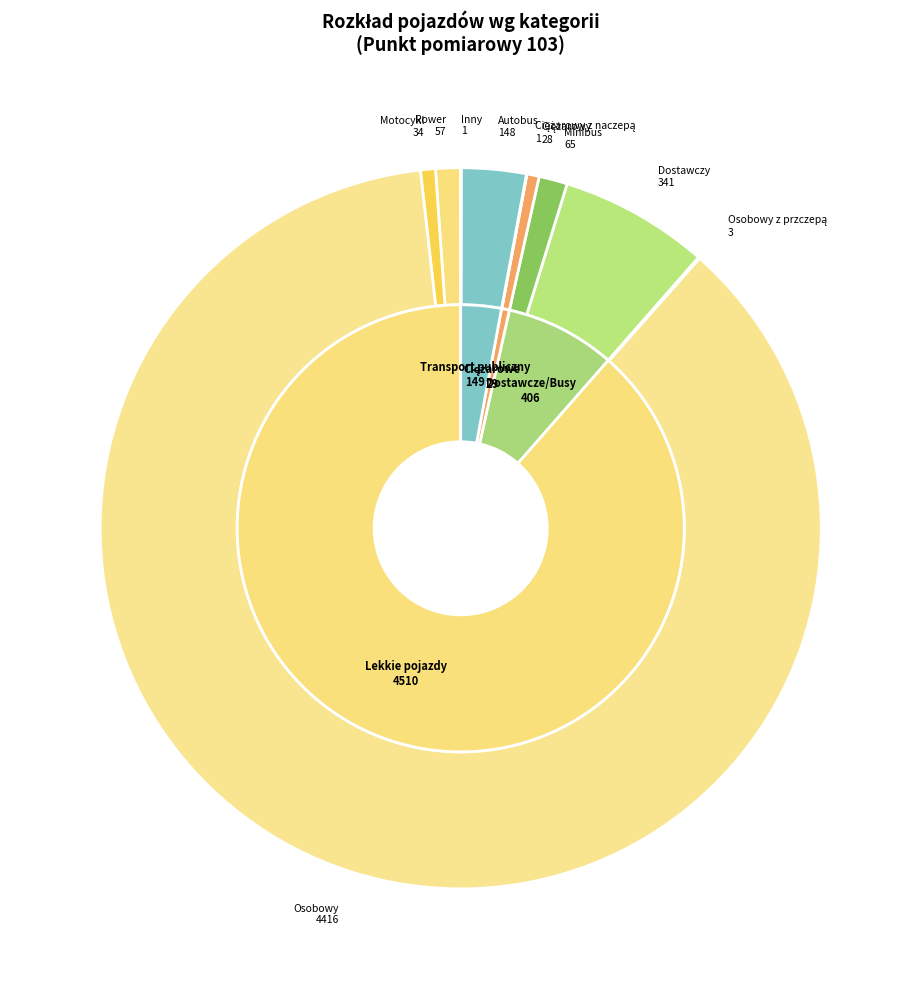

To the nearest percent, what is the combined percentage of Autobus and Ciężarowy?

3%